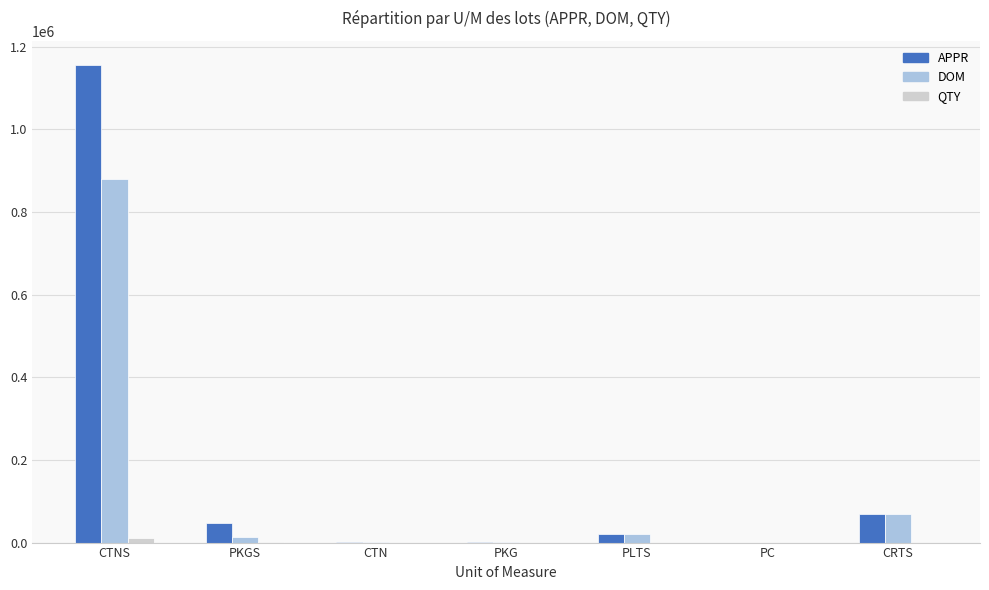

What is the sum of all APPR values?

1295002